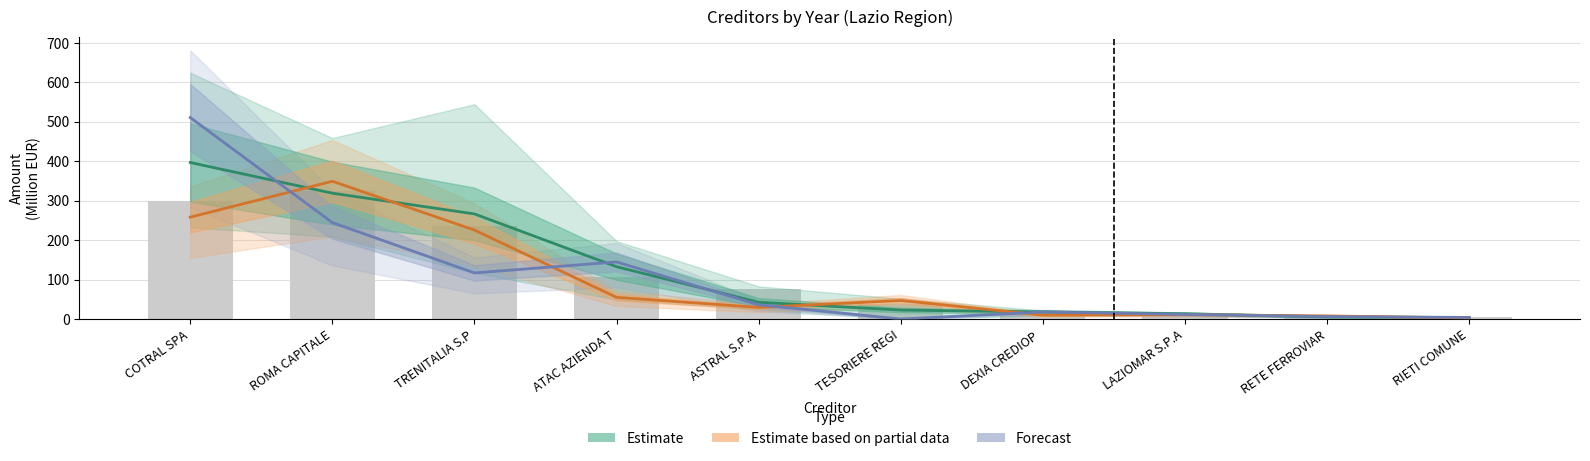

Between RIETI COMUNE and ROMA CAPITALE, which is larger?

ROMA CAPITALE